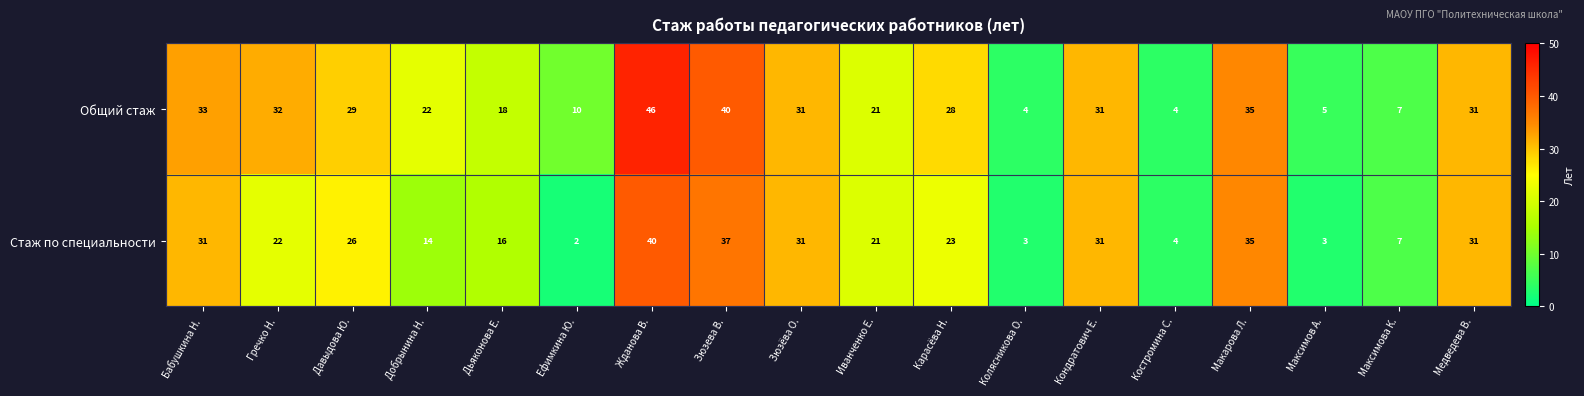

What is the sum of all Стаж по специальности values?

377